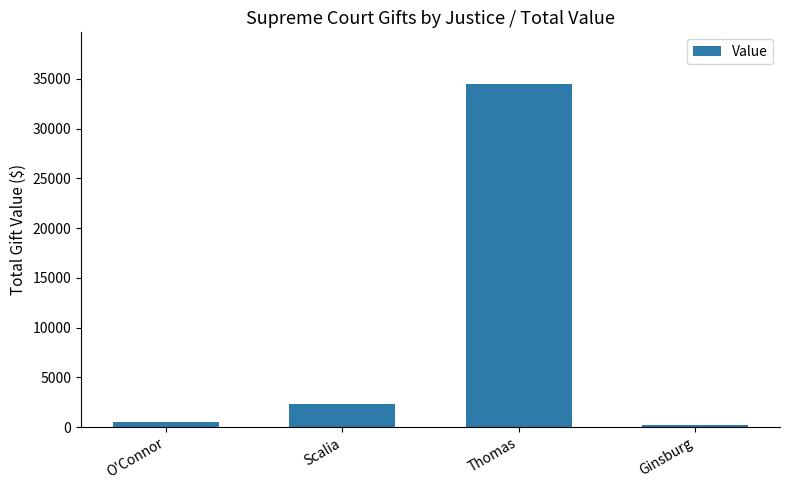

At which label is the value closest to 17350?

Scalia